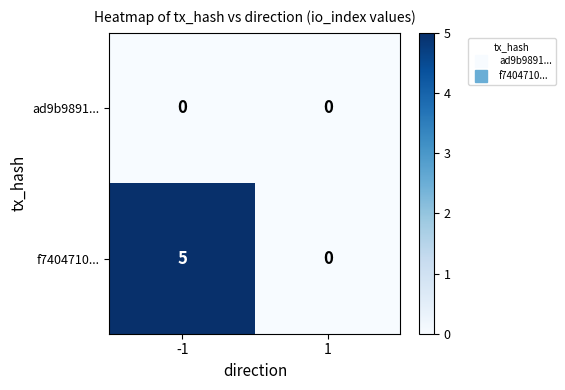

What is the greatest value displayed?

5